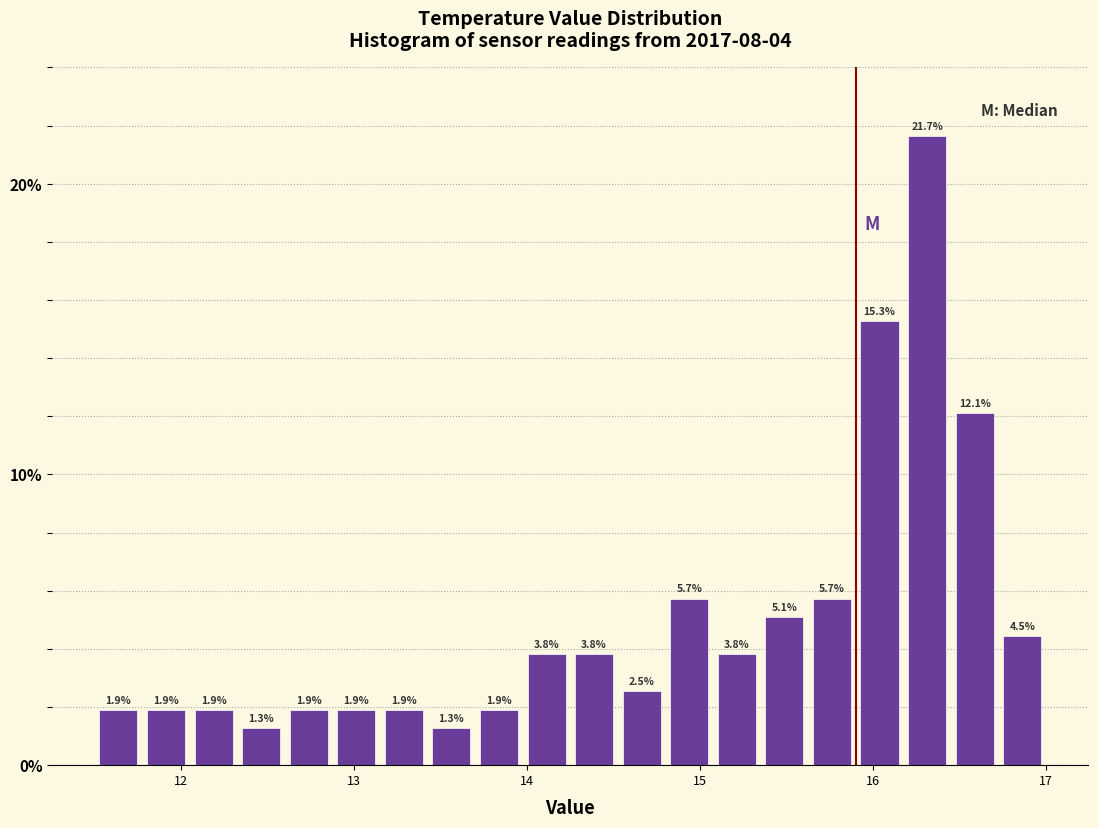

Read against the x-axis, roughly where is the centre of the tallest bar?

16.3